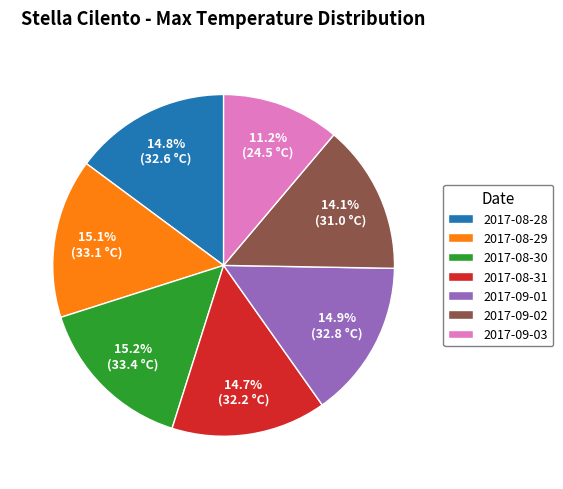

What percentage is the 2017-08-28 slice, to the nearest percent?

15%